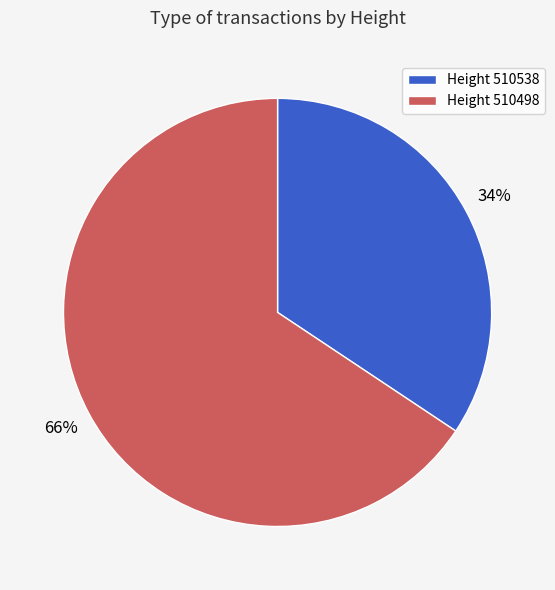

To the nearest percent, what portion does Height 510538 represent?

34%